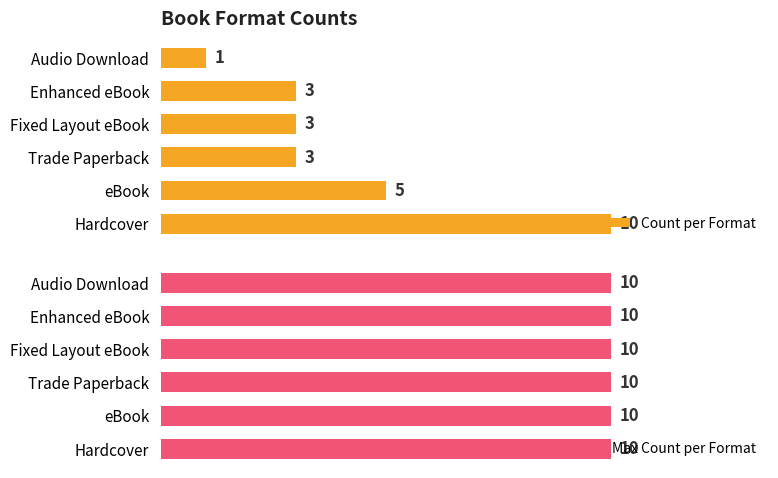

Count the number of data series in this chart.

2